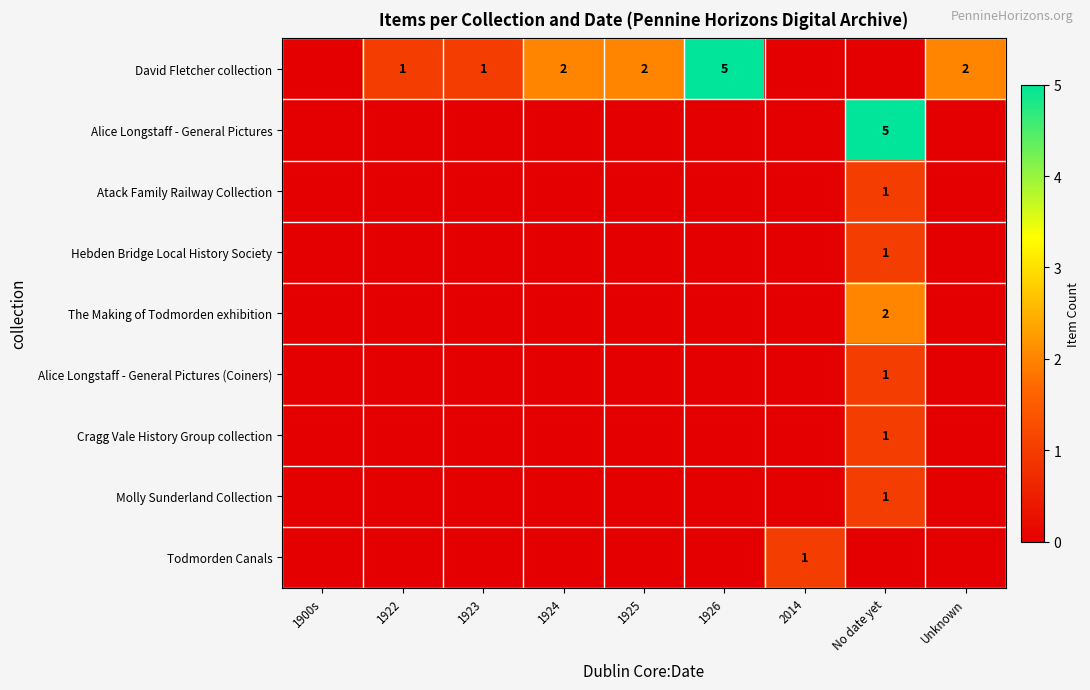

Is it true that David Fletcher collection equals 1 at 1922?

True